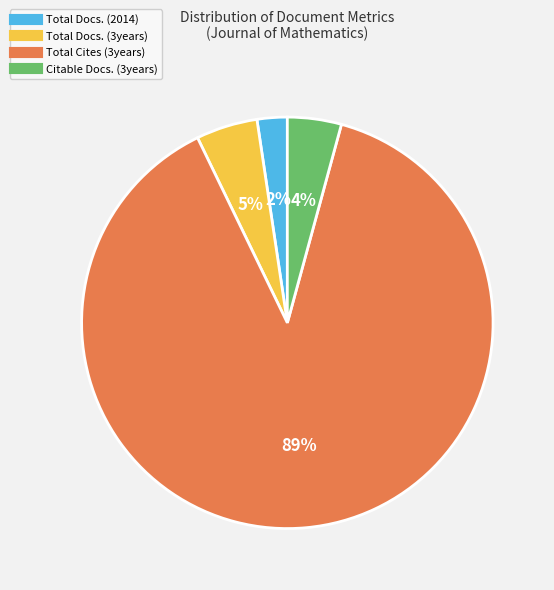

To the nearest percent, what portion does Total Docs. (2014) represent?

2%